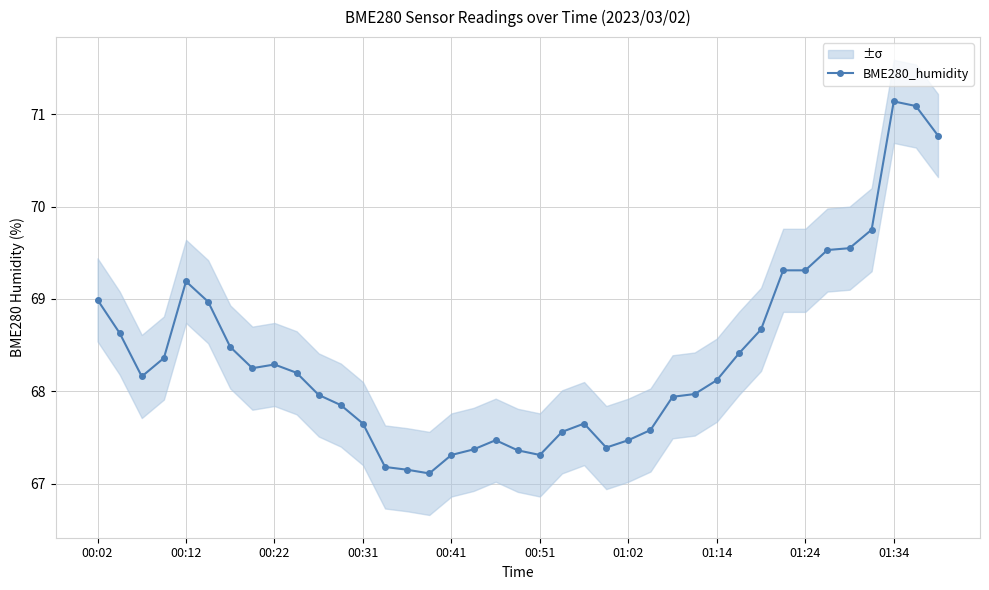

What is the value of the 33rd point from the left?

69.3